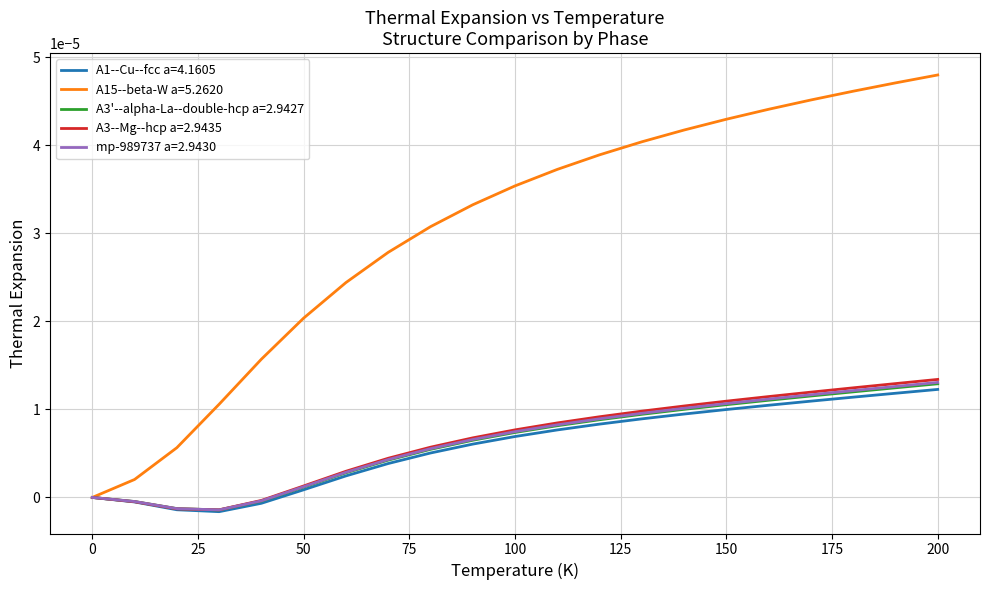

Which series has the largest total across all categories?

A15--beta-W a=5.2620